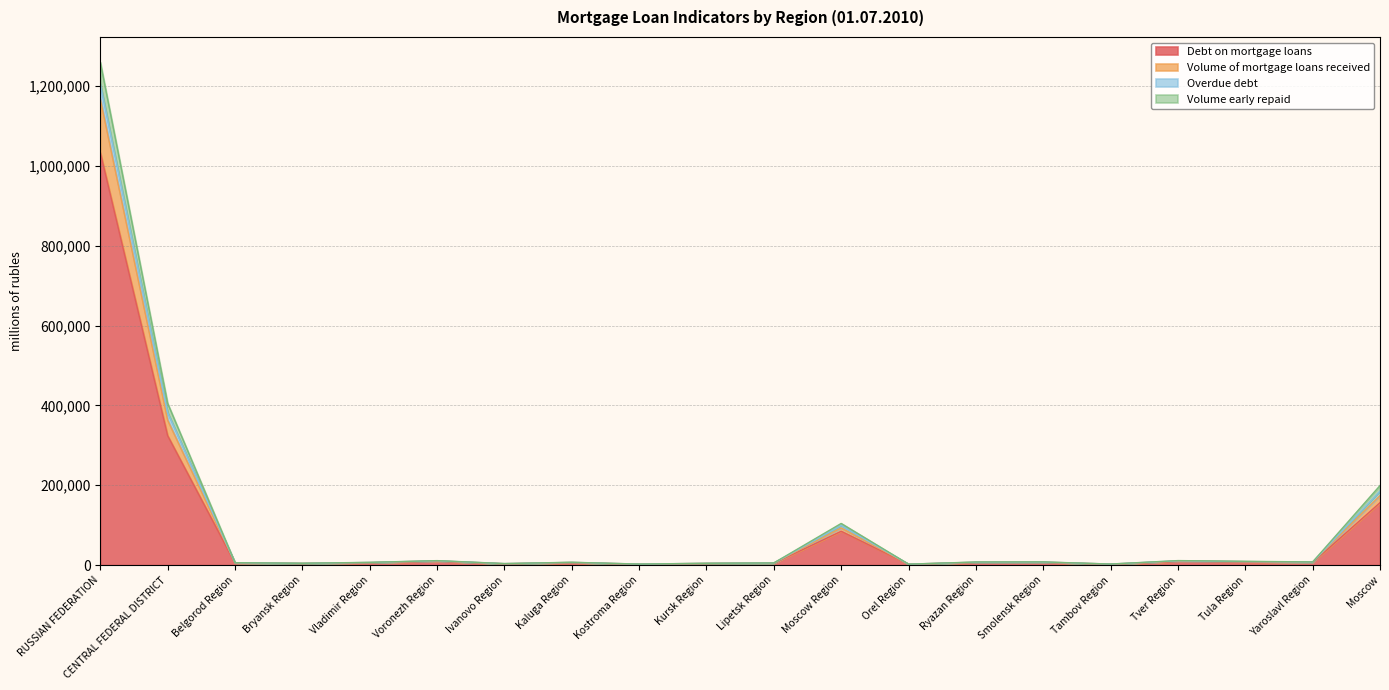

What is the label of the 8th point from the left?

Kaluga Region